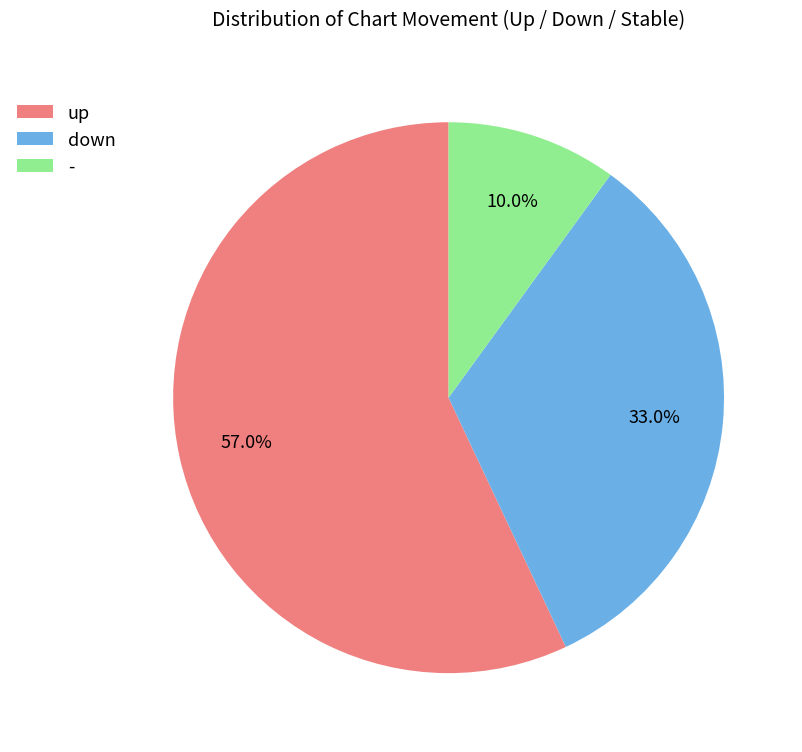

How many slices are in this pie chart?

3